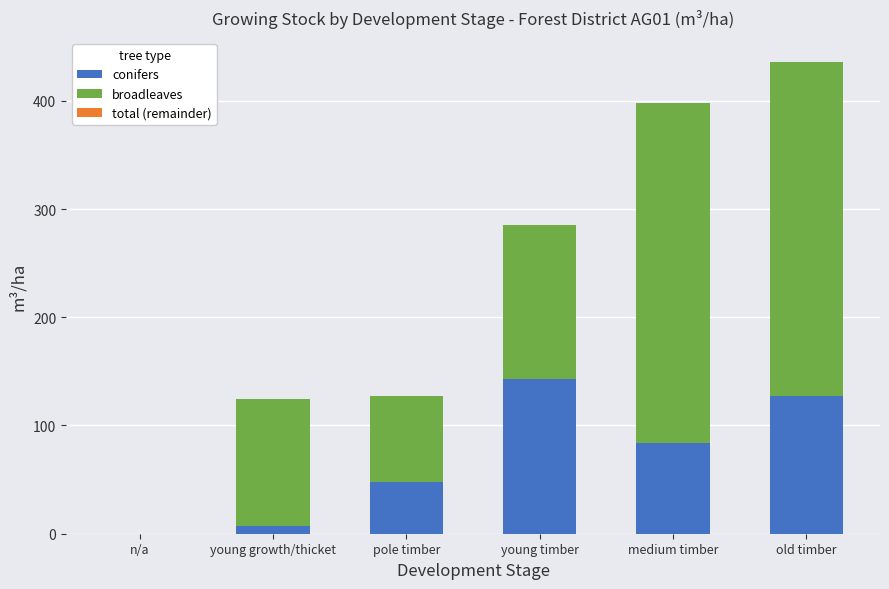

Which category has the highest value in the conifers series?

young timber